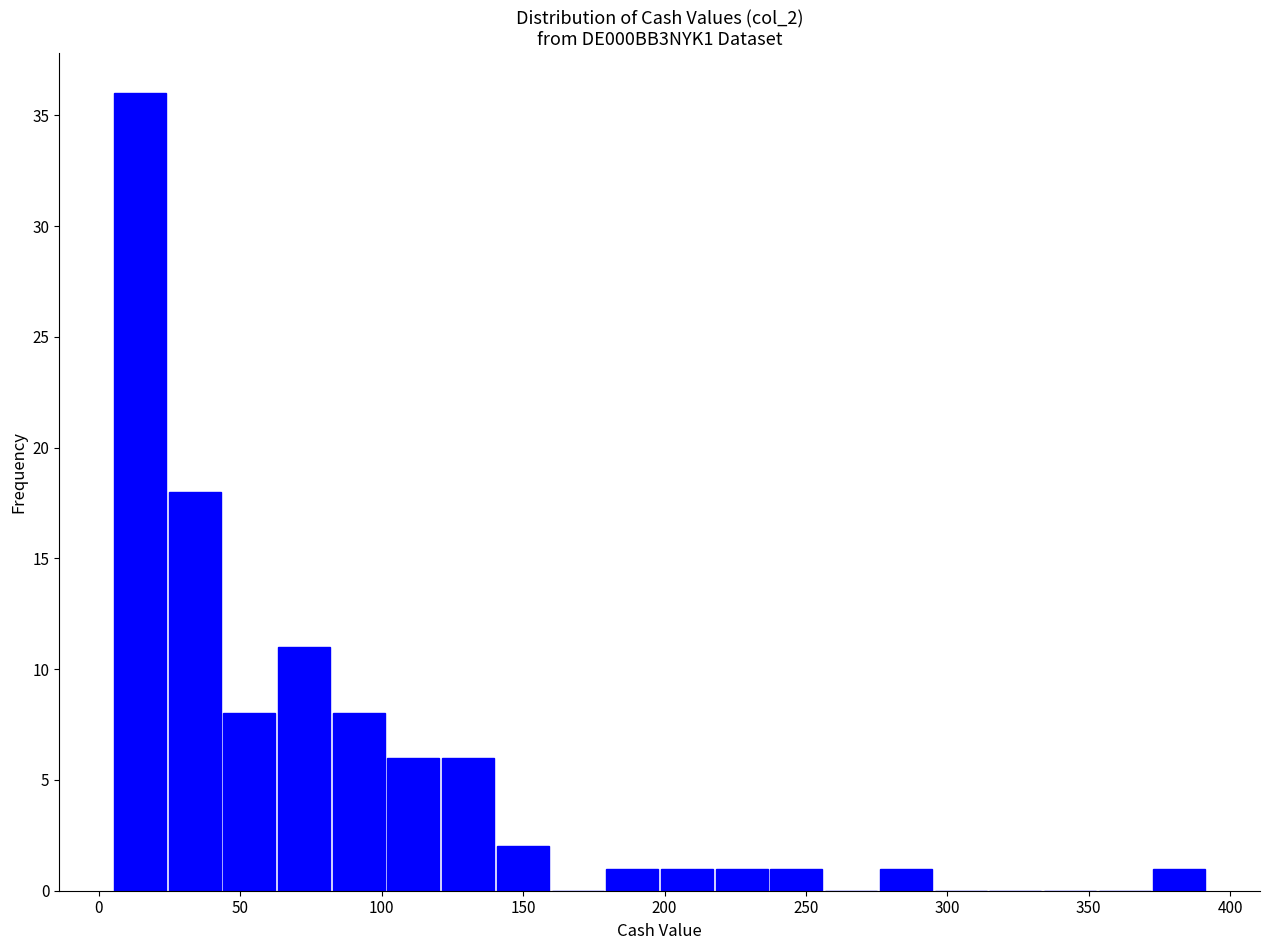

Around what value on the x-axis is the tallest bar? Give the approximate position of its centre, as read against the axis.

15